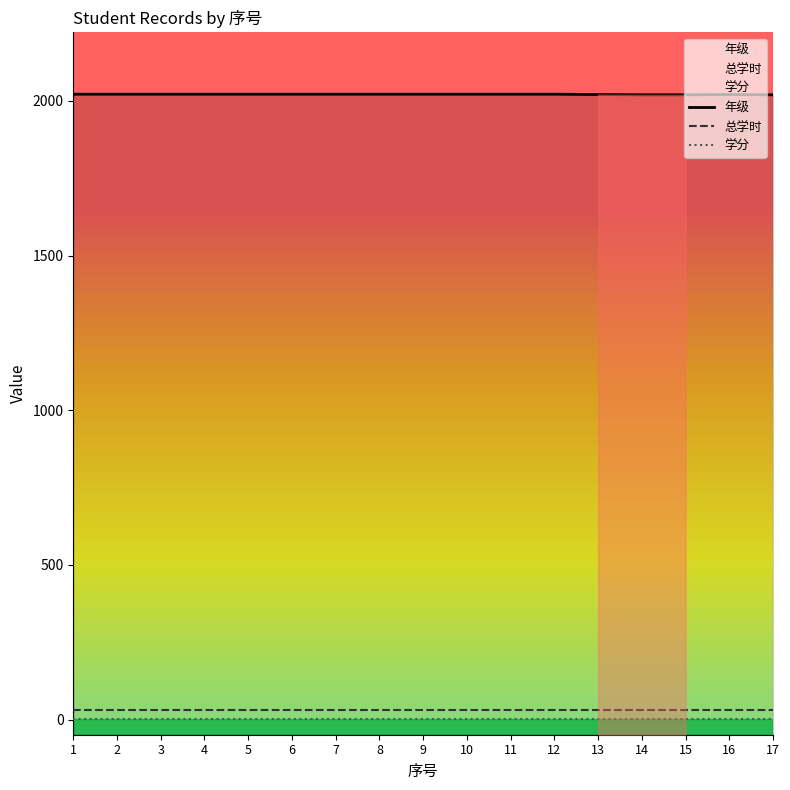

True or false: 总学时 has more than 2 interior local peaks.

False